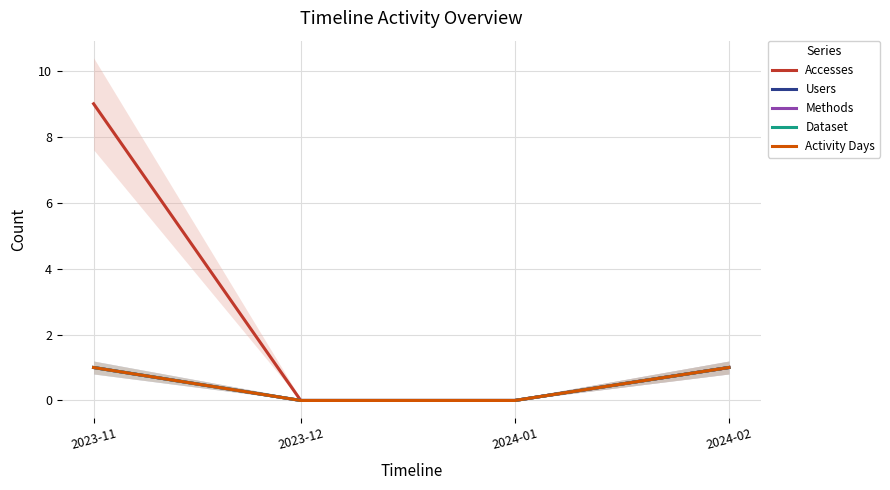

What is the label of the 3rd point from the right?

2023-12